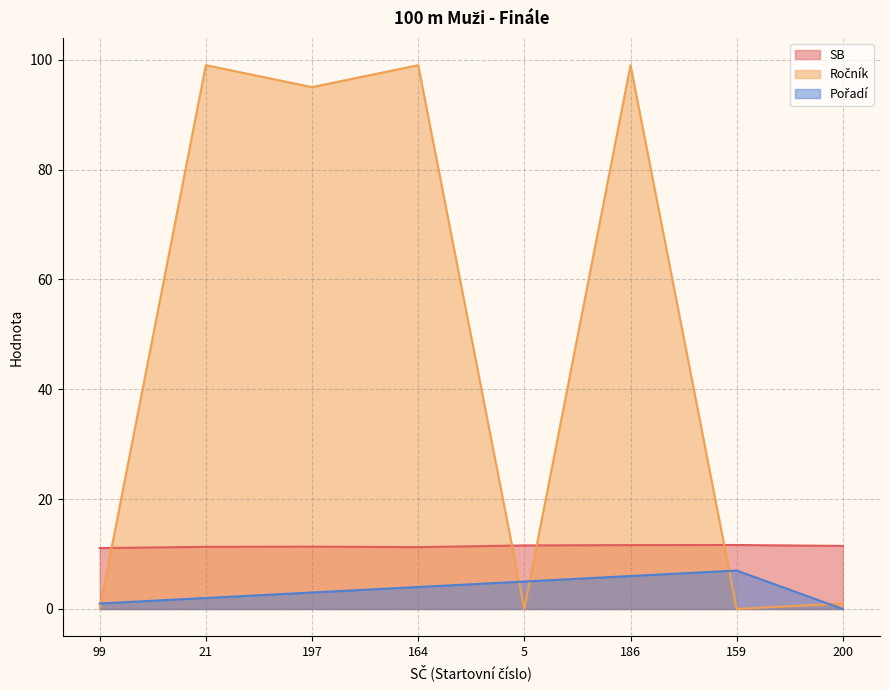

Which has a higher value, 99 or 159?

159